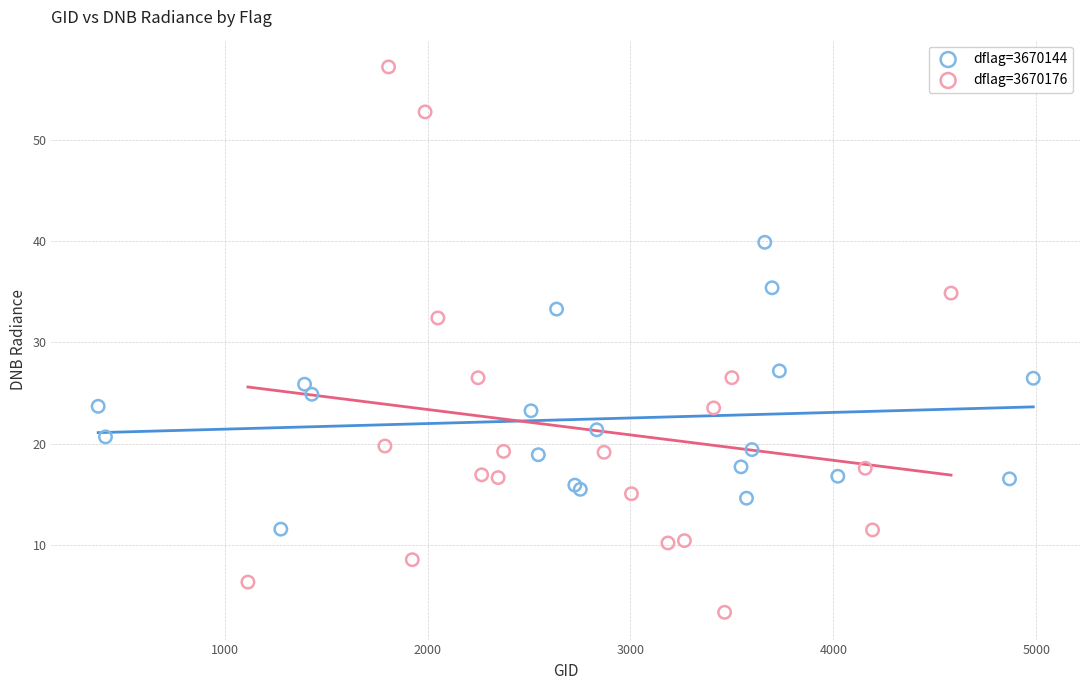

Which series reaches the maximum Y coordinate?

dflag=3670176